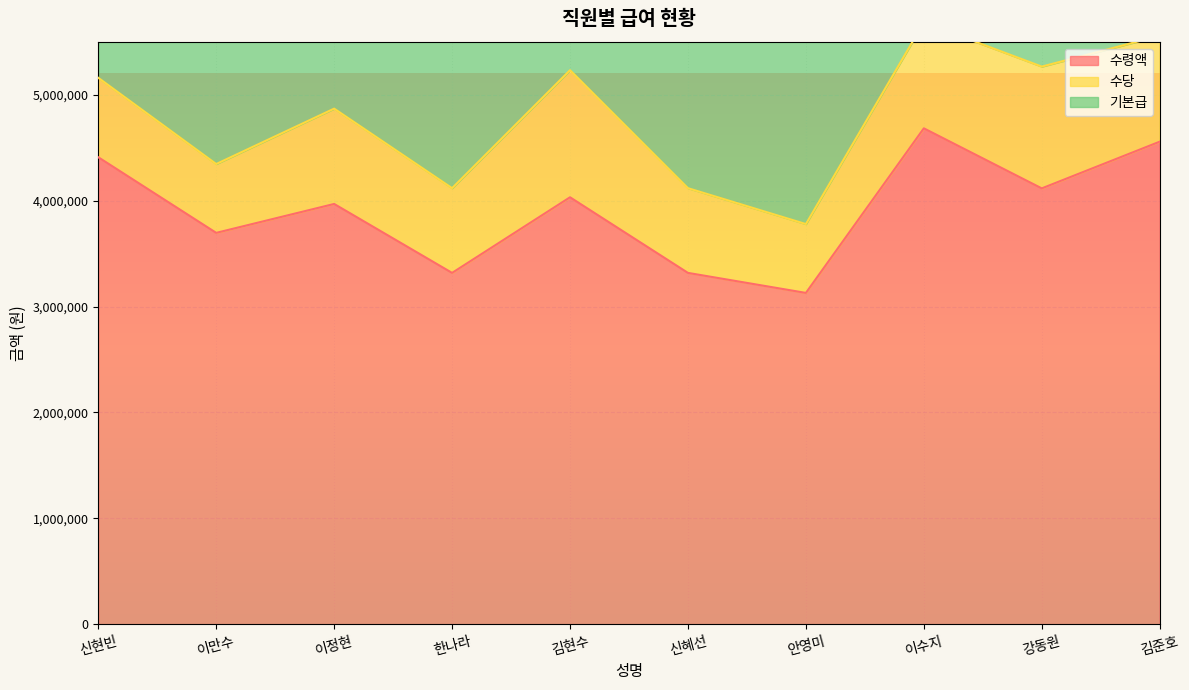

At which category is the sum across all series the highest?

이수지